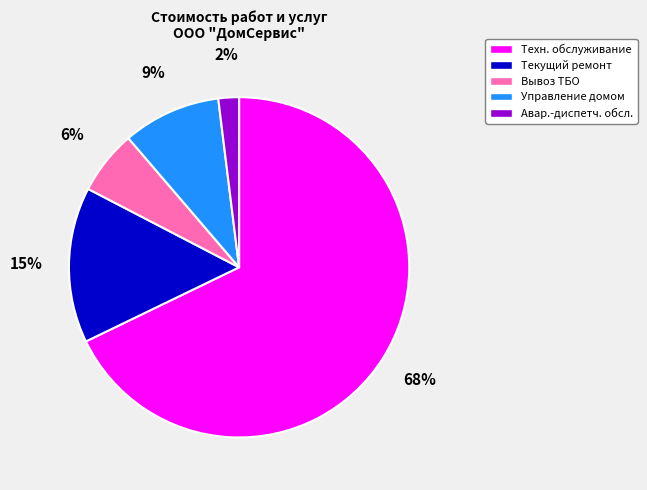

To the nearest percent, what percentage of the pie is Текущий ремонт?

15%